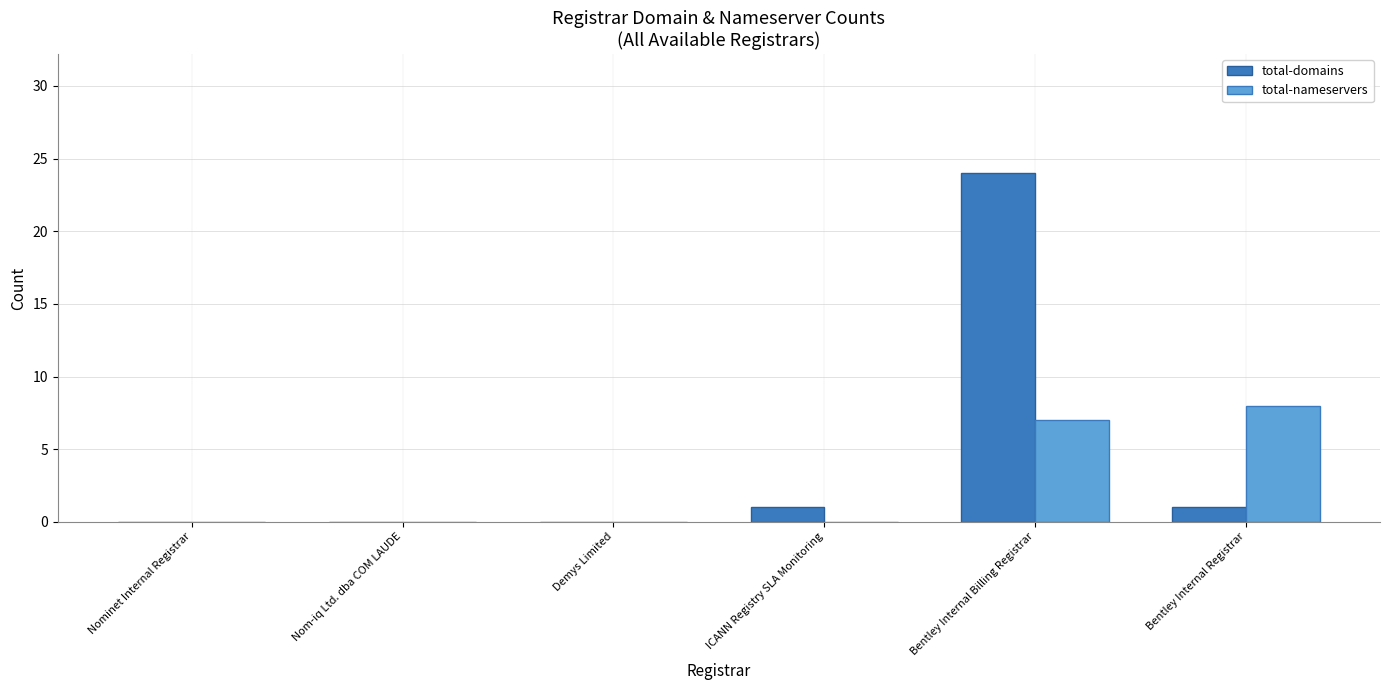

What is the approximate value of total-nameservers at Bentley Internal Registrar?

8